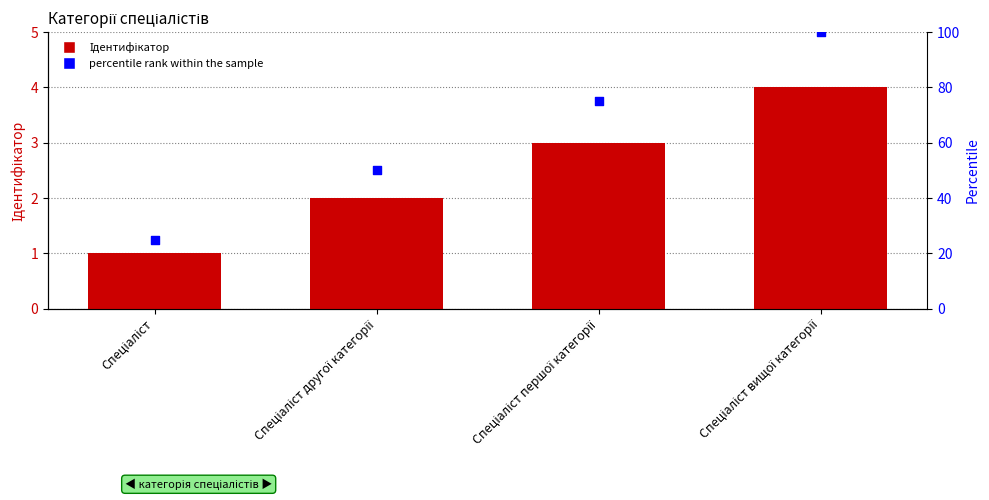

Is the value of Ідентифікатор at Спеціаліст першої категорії greater than the value of percentile rank within the sample at Спеціаліст другої категорії?

No